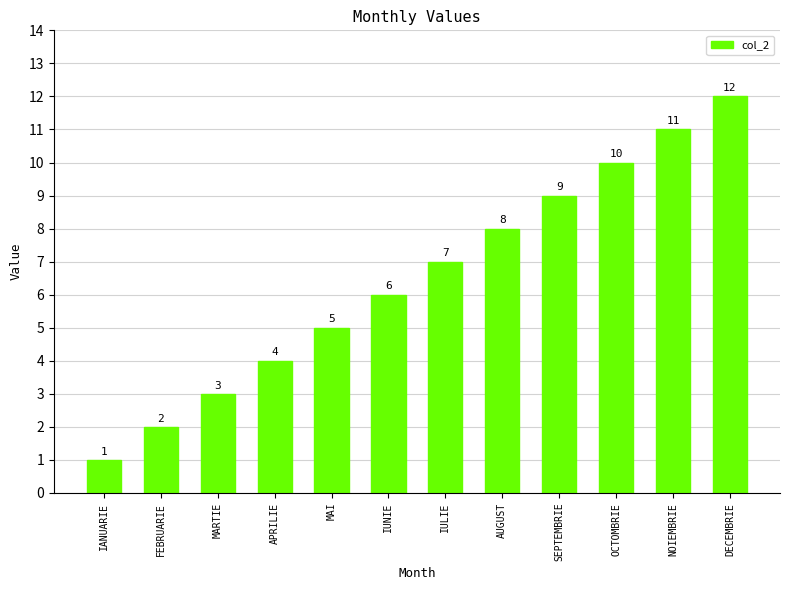

What is the change in value from APRILIE to IULIE?

+3